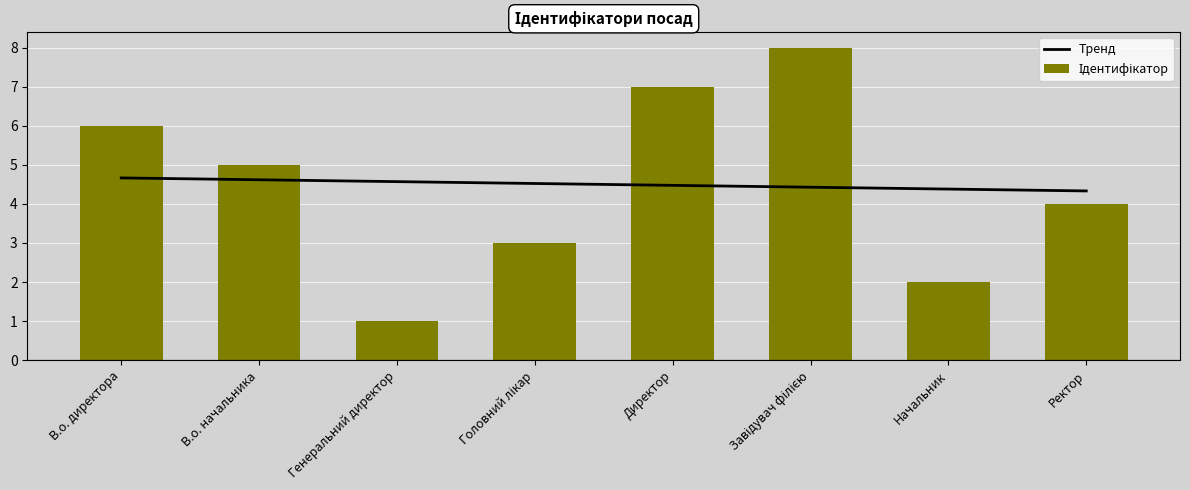

Is it true that Ідентифікатор equals 4.5 at Директор?

False